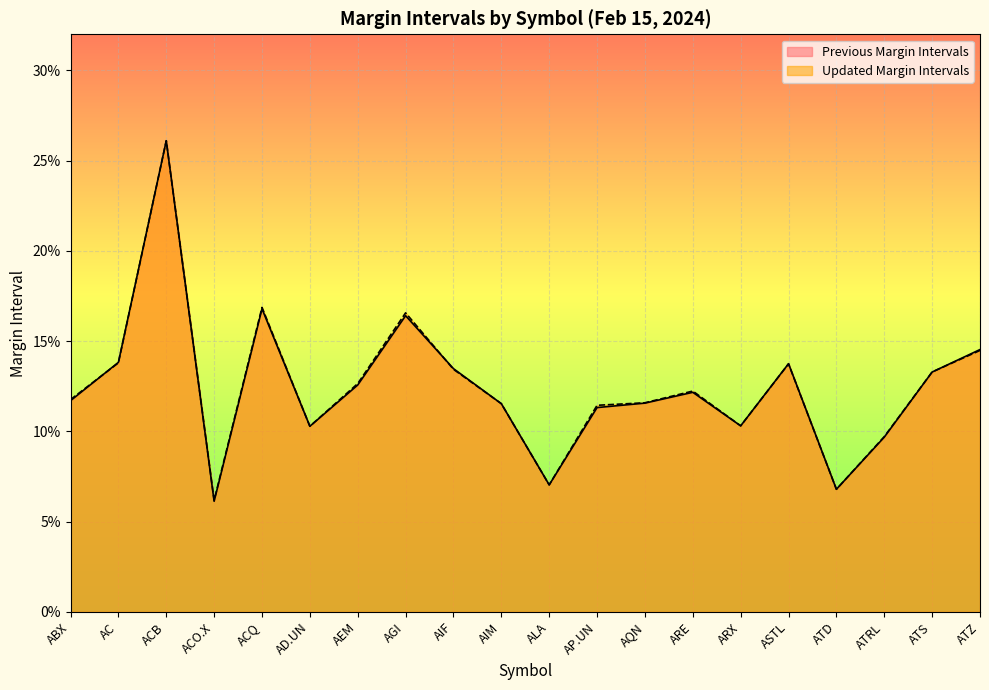

At how many categories does at least one series exceed 0?

20